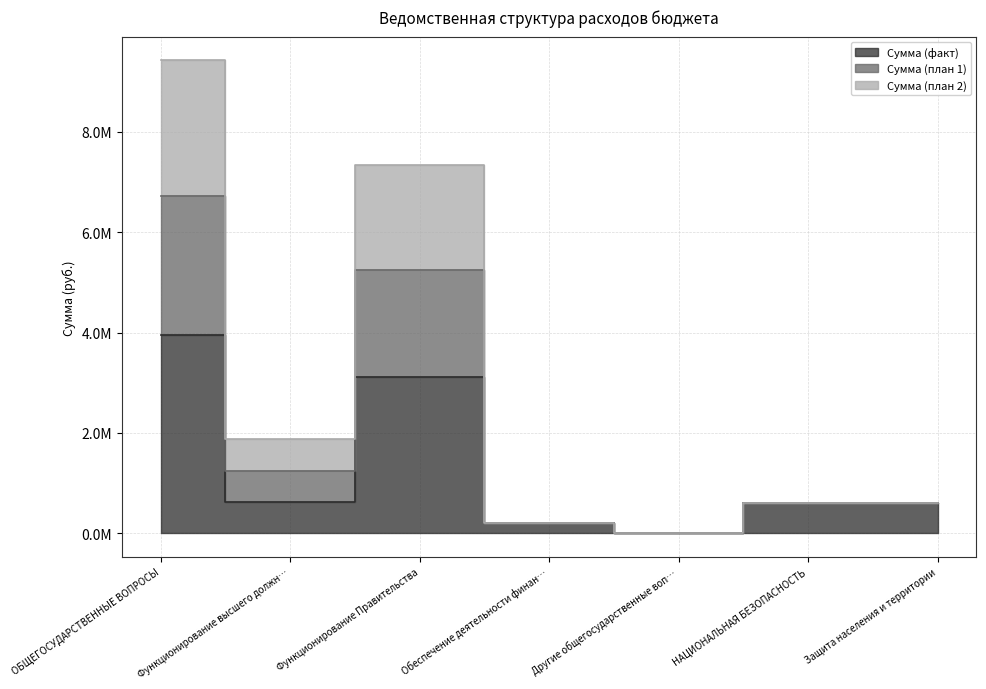

Which has a higher value, Обеспечение деятельности финан… or Другие общегосударственные воп…?

Обеспечение деятельности финан…